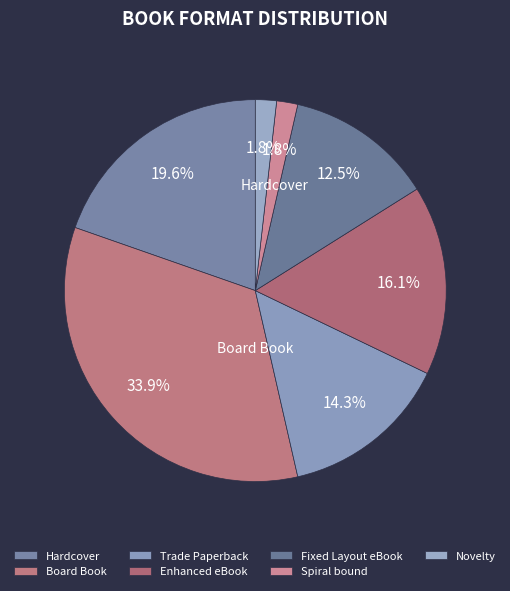

Combined, do Enhanced eBook and Trade Paperback account for over 50%?

No